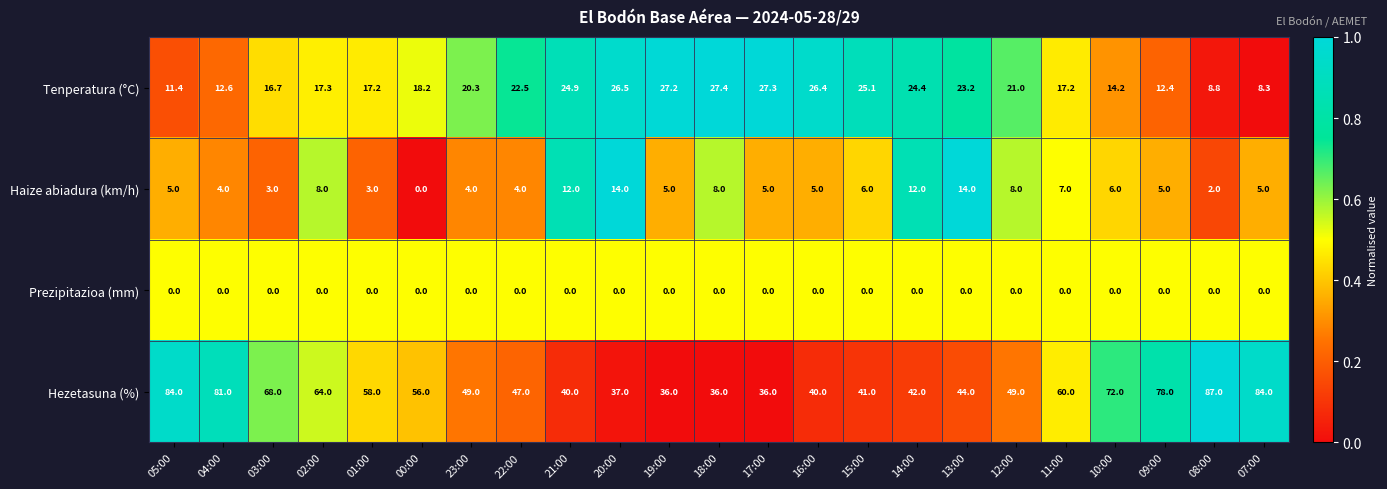

At which category is the sum across all series the highest?

05:00